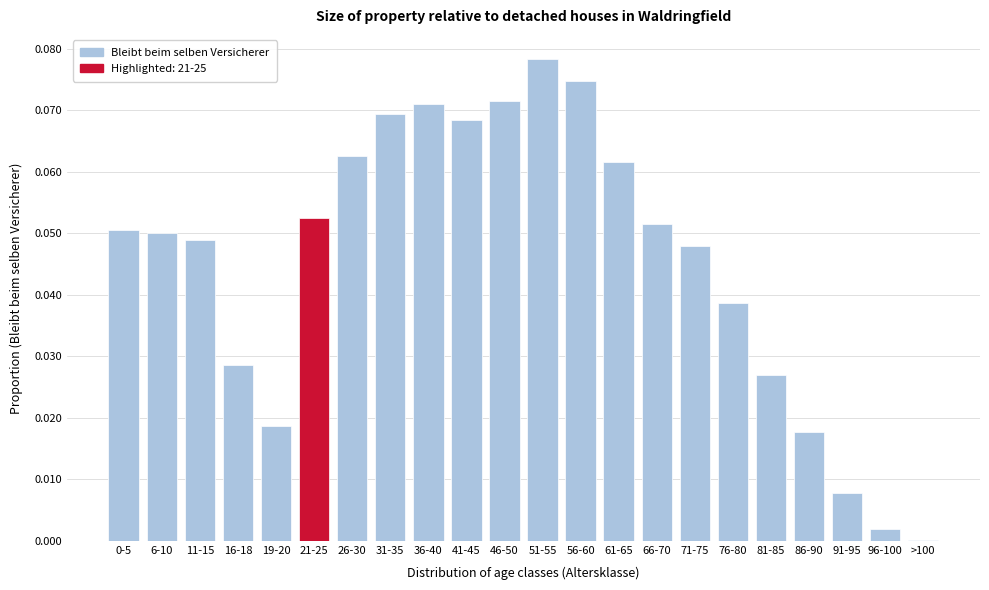

What is the sum of all values?

1.0